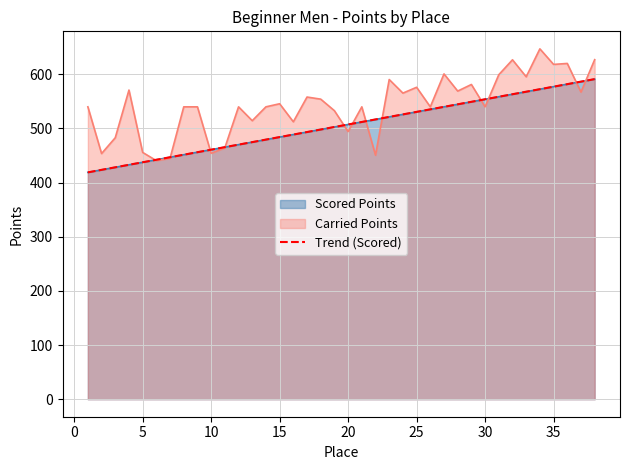

The Carried Points series shows 618.4 at 35. True or false?

True